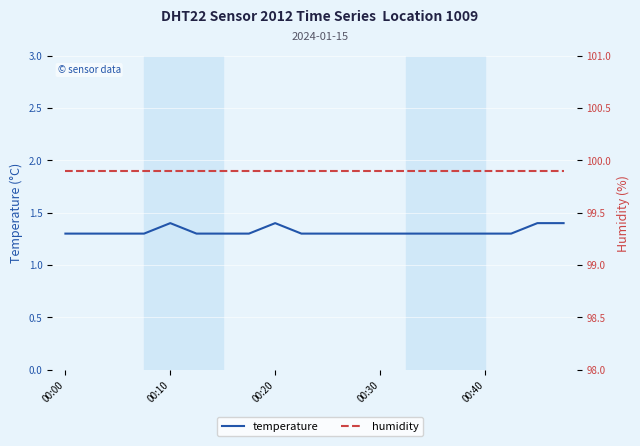

True or false: humidity has more than 2 points higher than both neighbors.

False